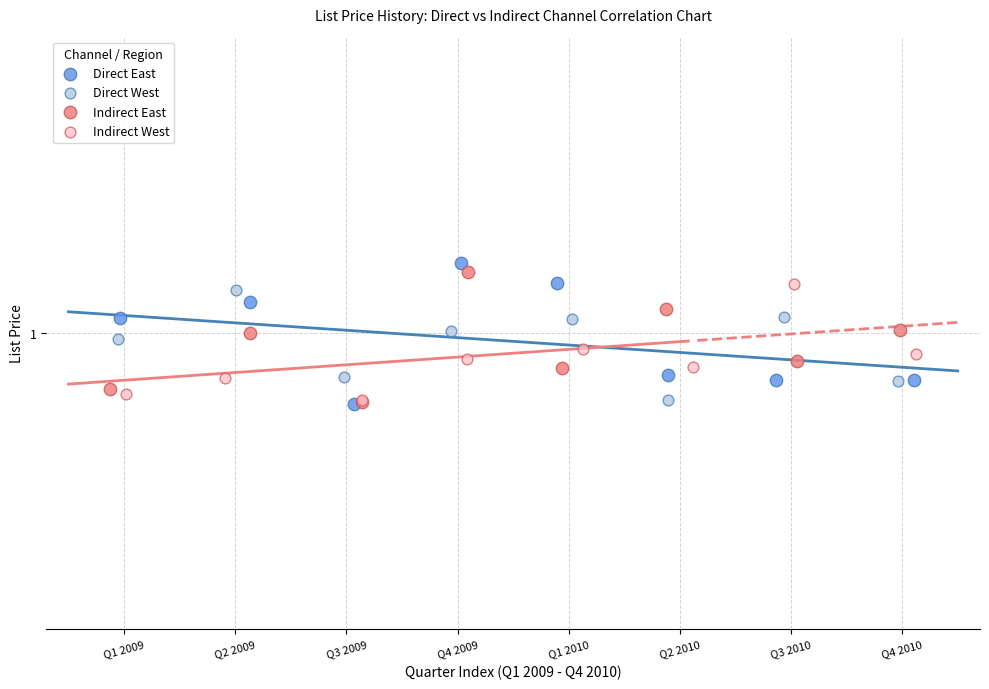

What are all the series names shown in the legend?

Direct East, Direct West, Indirect East, Indirect West